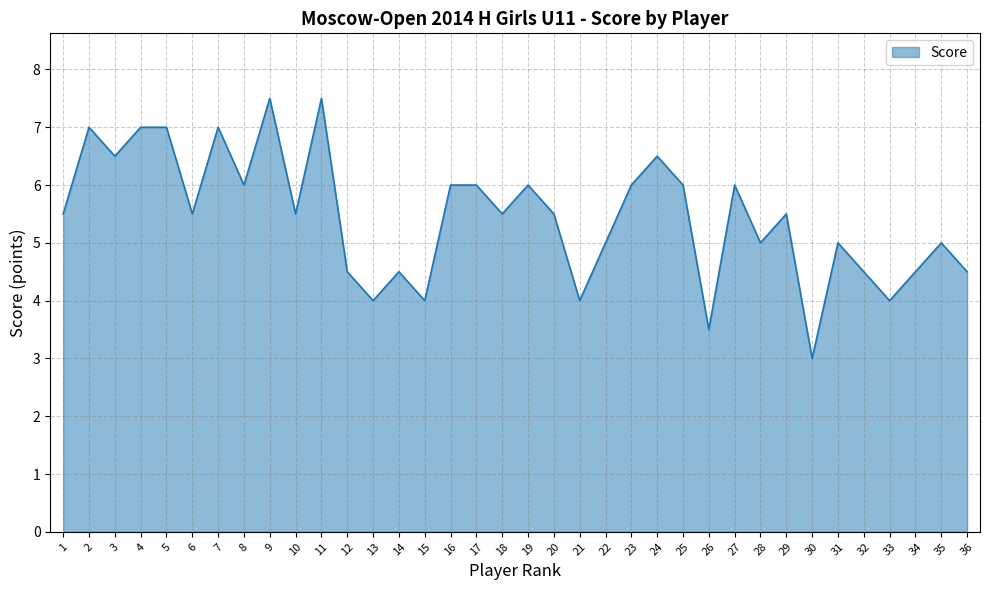

Reading left to right, transcribe all the data shown in this chart.

1=5.5	2=7.0	3=6.5	4=7.0	5=7.0	6=5.5	7=7.0	8=6.0	9=7.5	10=5.5	11=7.5	12=4.5	13=4.0	14=4.5	15=4.0	16=6.0	17=6.0	18=5.5	19=6.0	20=5.5	21=4.0	22=5.0	23=6.0	24=6.5	25=6.0	26=3.5	27=6.0	28=5.0	29=5.5	30=3.0	31=5.0	32=4.5	33=4.0	34=4.5	35=5.0	36=4.5